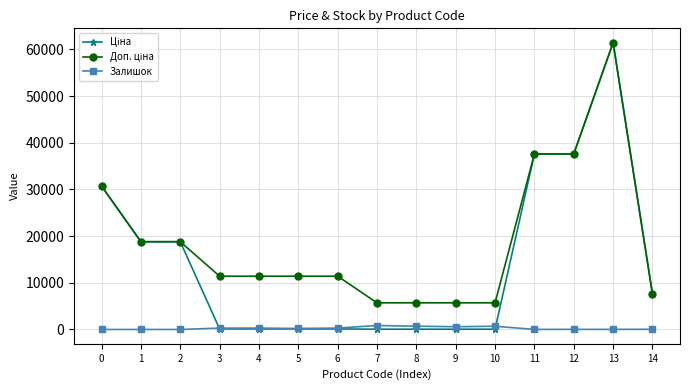

At which category is the sum across all series the highest?

13